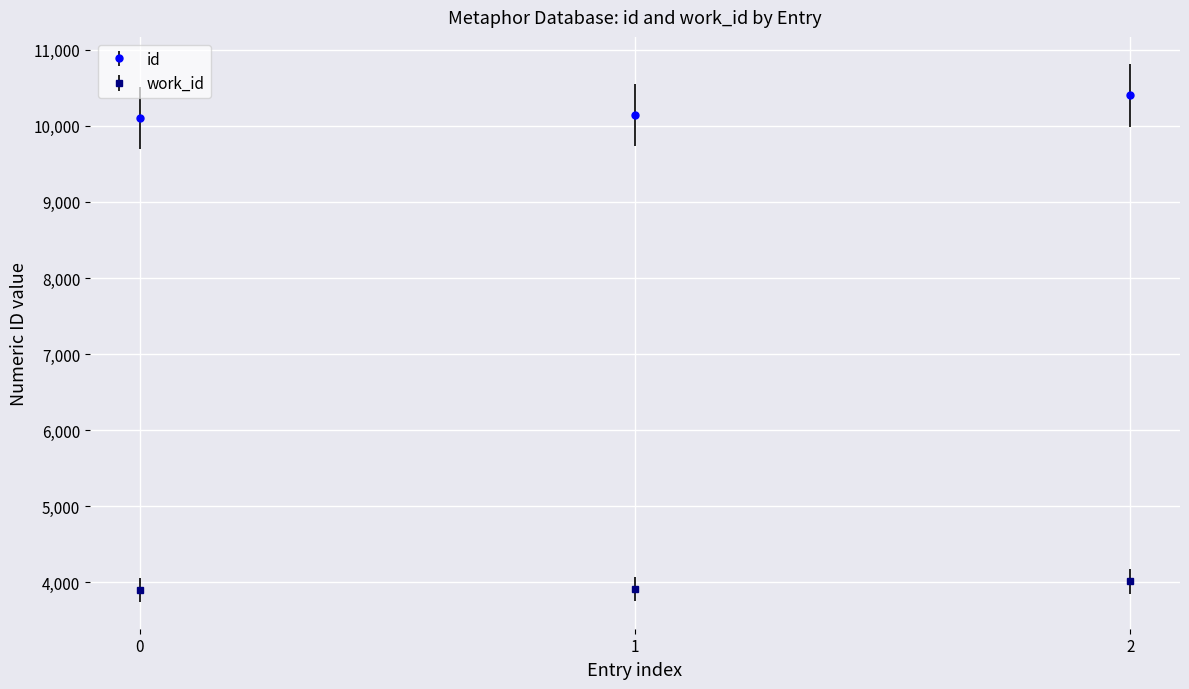

Is the value of id at 0 greater than the value of work_id at 1?

Yes